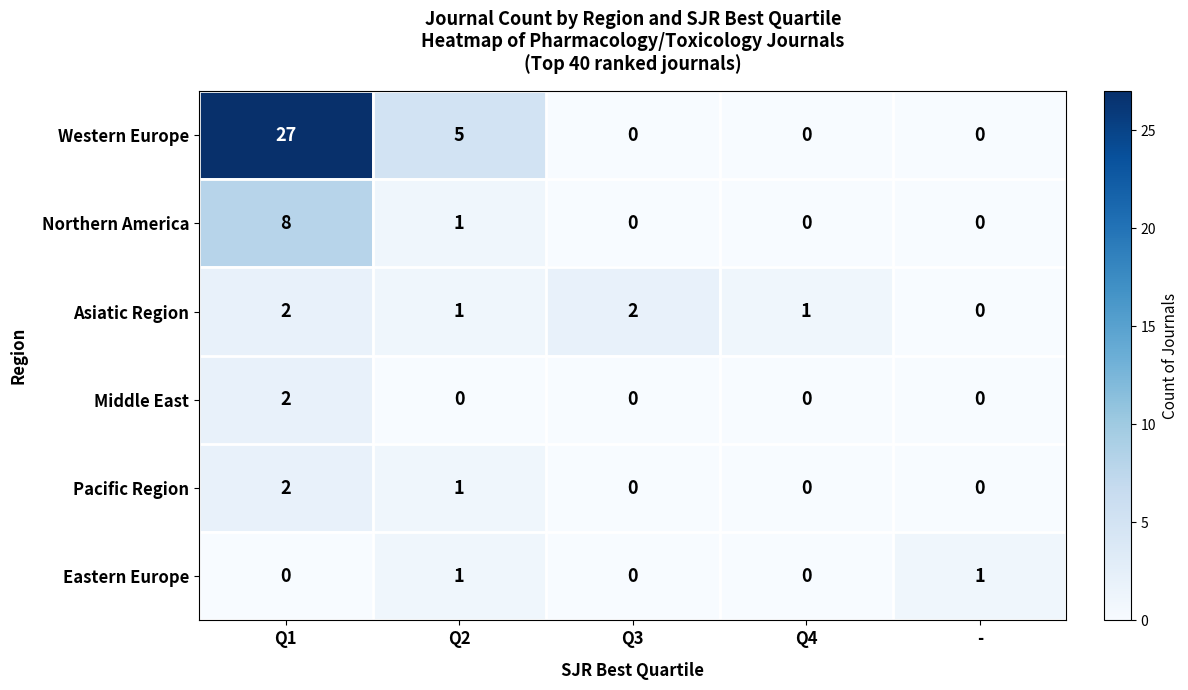

What is the maximum value shown in the chart?

27